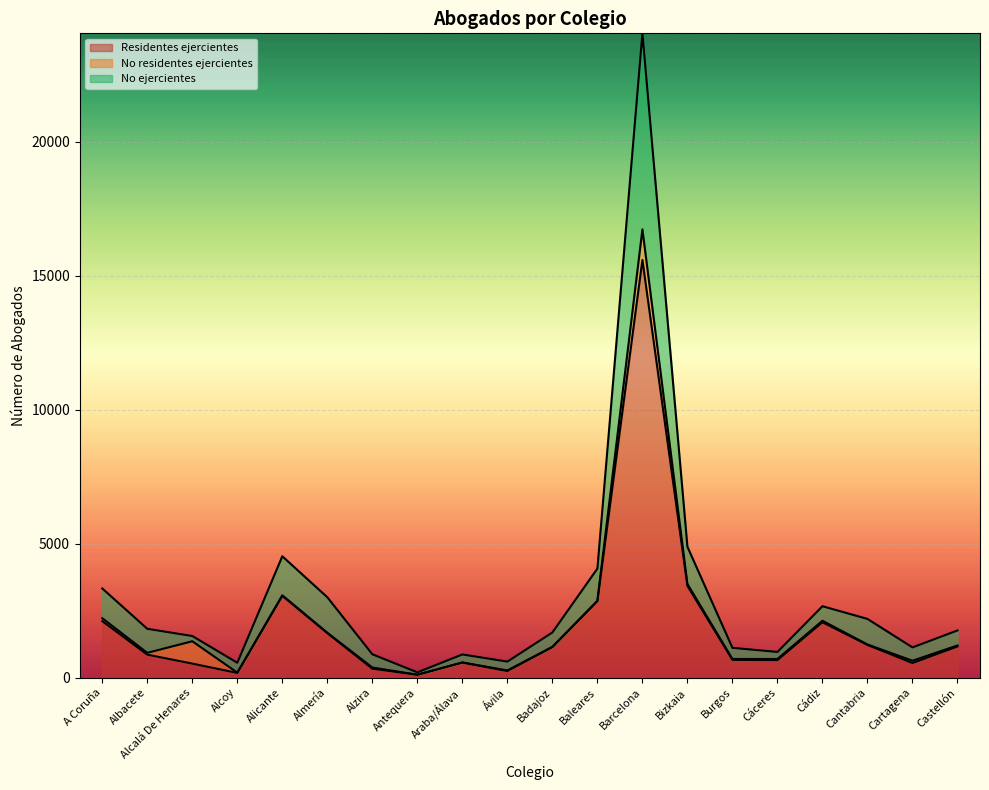

True or false: No ejercientes and Residentes ejercientes cross at least once.

False